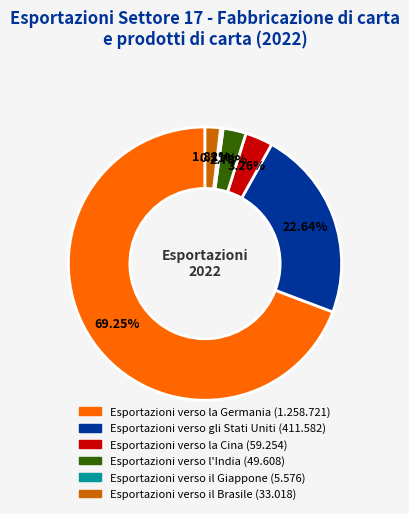

What is the total percentage of Esportazioni verso l'India and Esportazioni verso la Cina?

6.0%